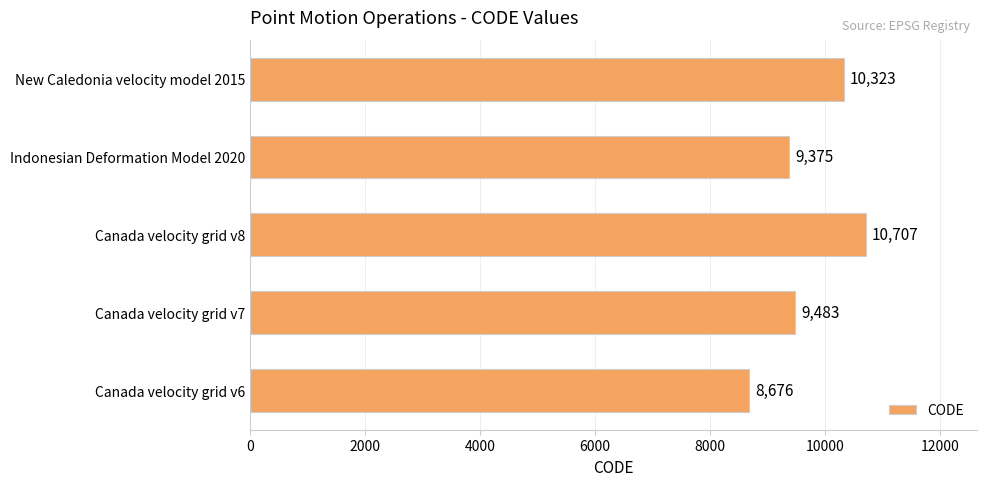

How many bars are there in total?

5